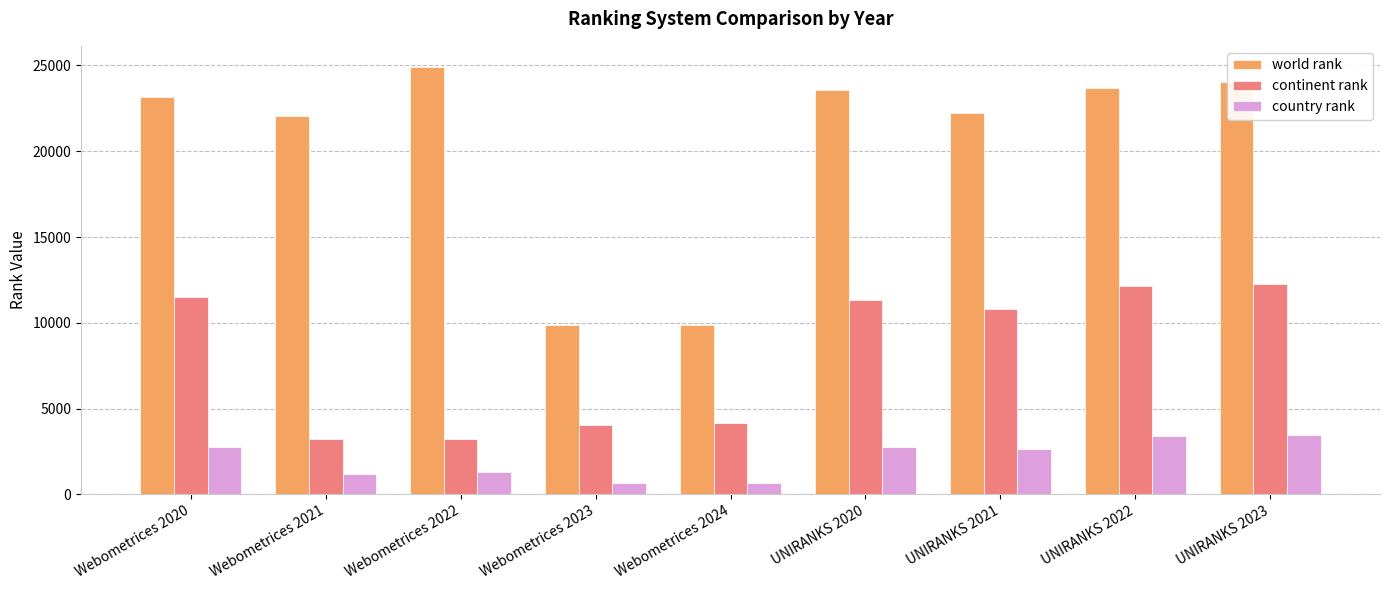

Is the value of continent rank at Webometrices 2021 greater than the value of country rank at Webometrices 2022?

Yes